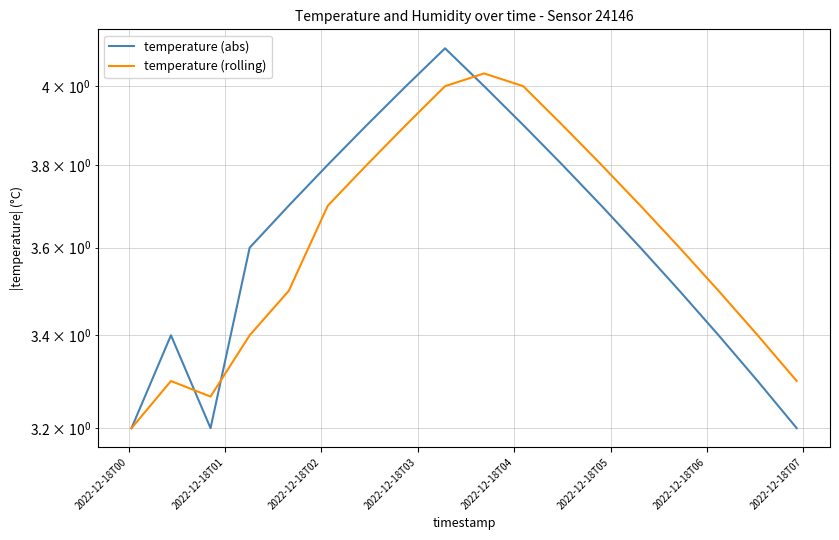

What is the value of the temperature (rolling) point at the 4th from the left?

3.4